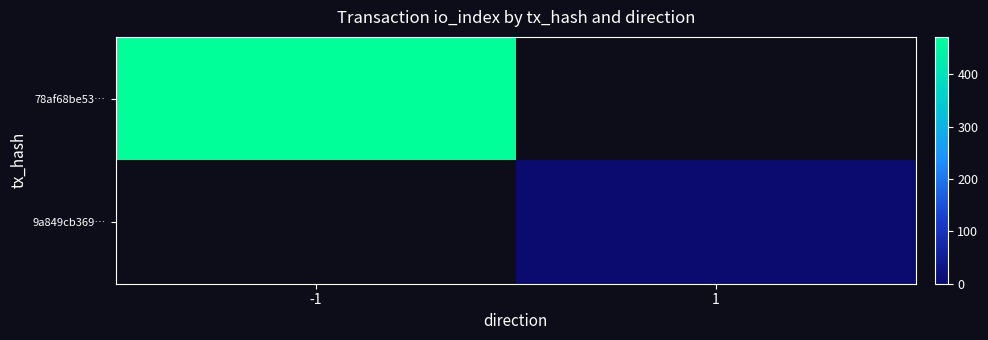

Where is 78af68be53… nearest to the value 471?

-1